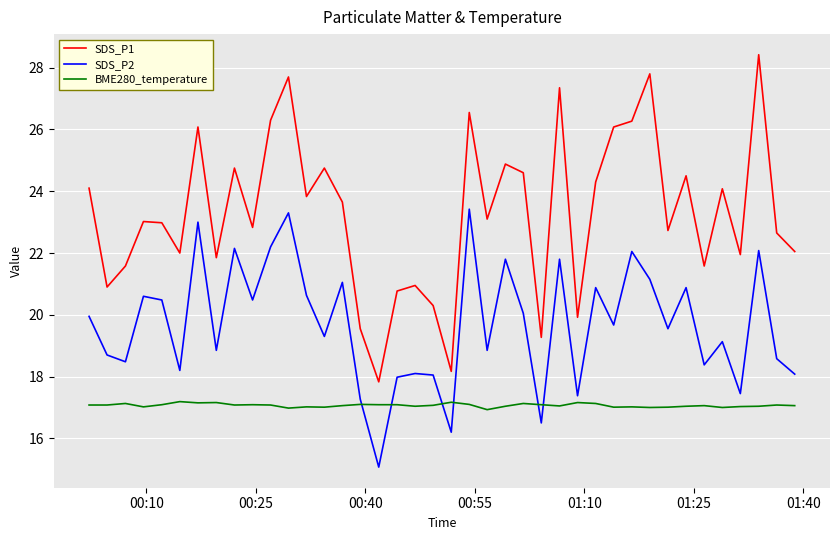

List the series in order of their overall mean, highest first.

SDS_P1, SDS_P2, BME280_temperature